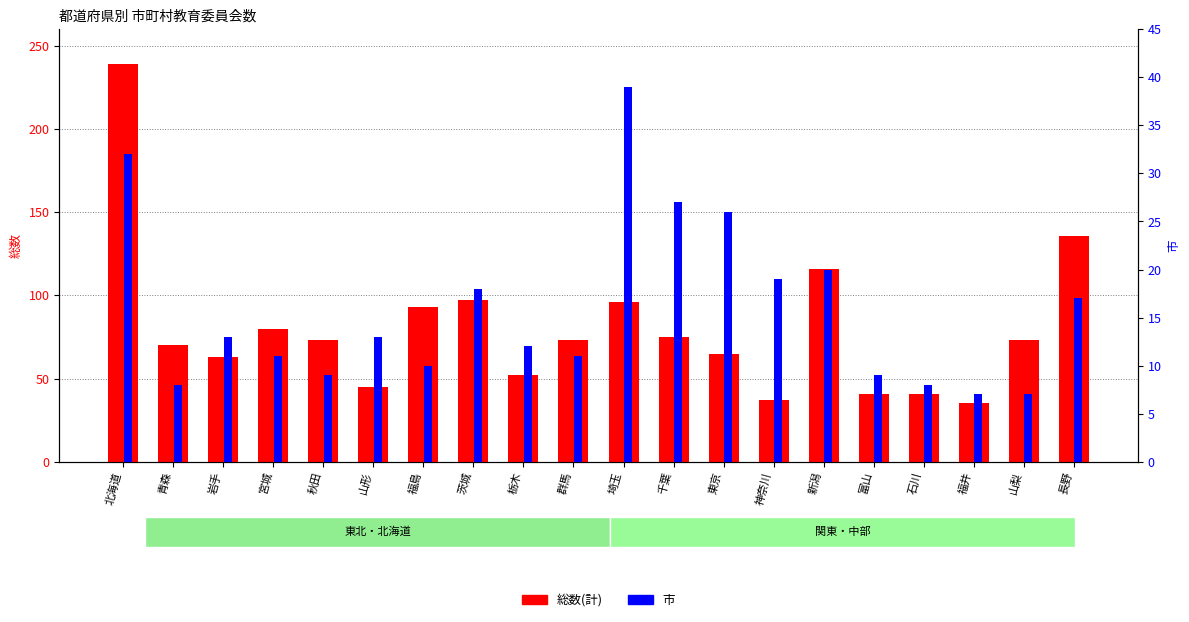

Reading right to left, transcribe all the data shown in this chart.

総数(計): 136	73	35	41	41	116	37	65	75	96	73	52	97	93	45	73	80	63	70	239
市: 17	7	7	8	9	20	19	26	27	39	11	12	18	10	13	9	11	13	8	32